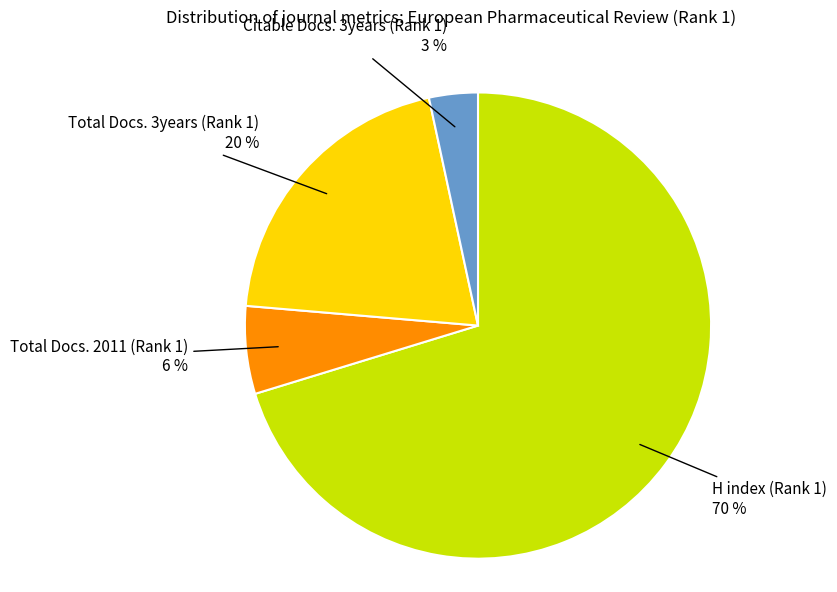

Which category has the smallest portion of the pie?

Citable Docs. 3years (Rank 1)